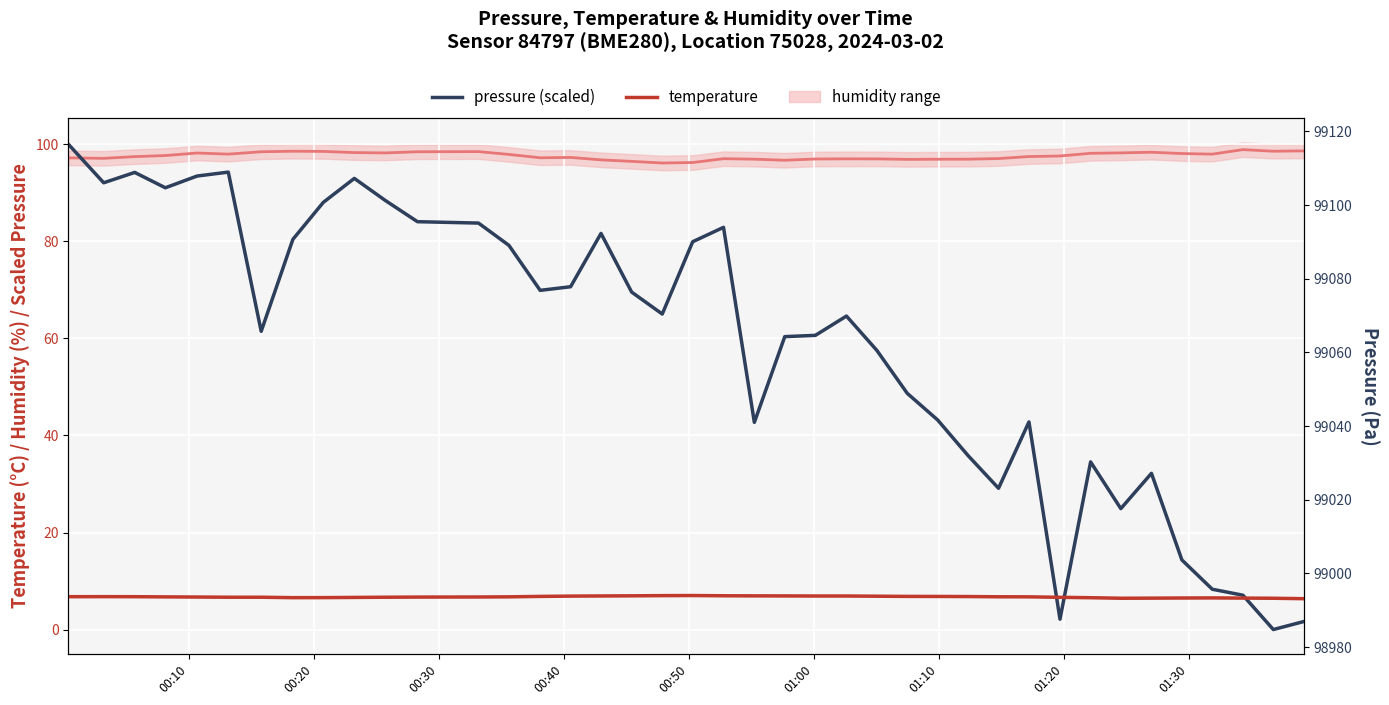

How many lines are shown in the chart?

2